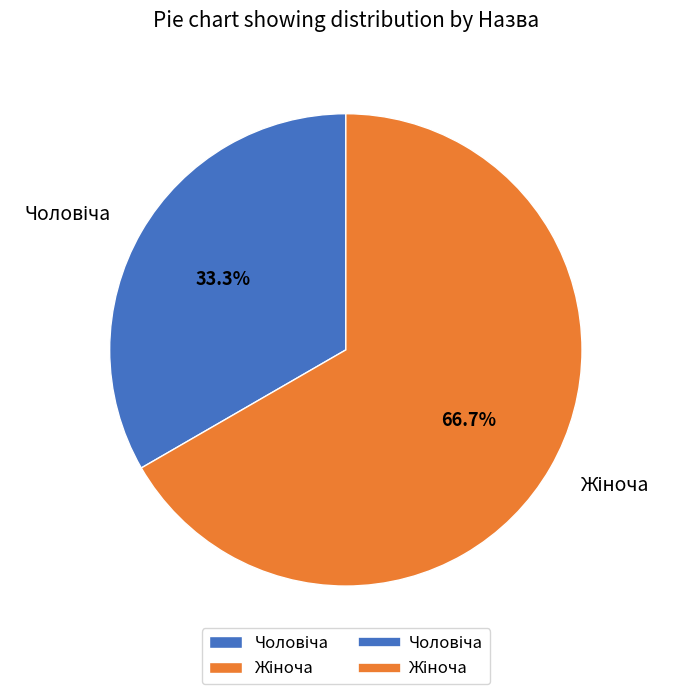

Does any single category account for the majority?

Yes